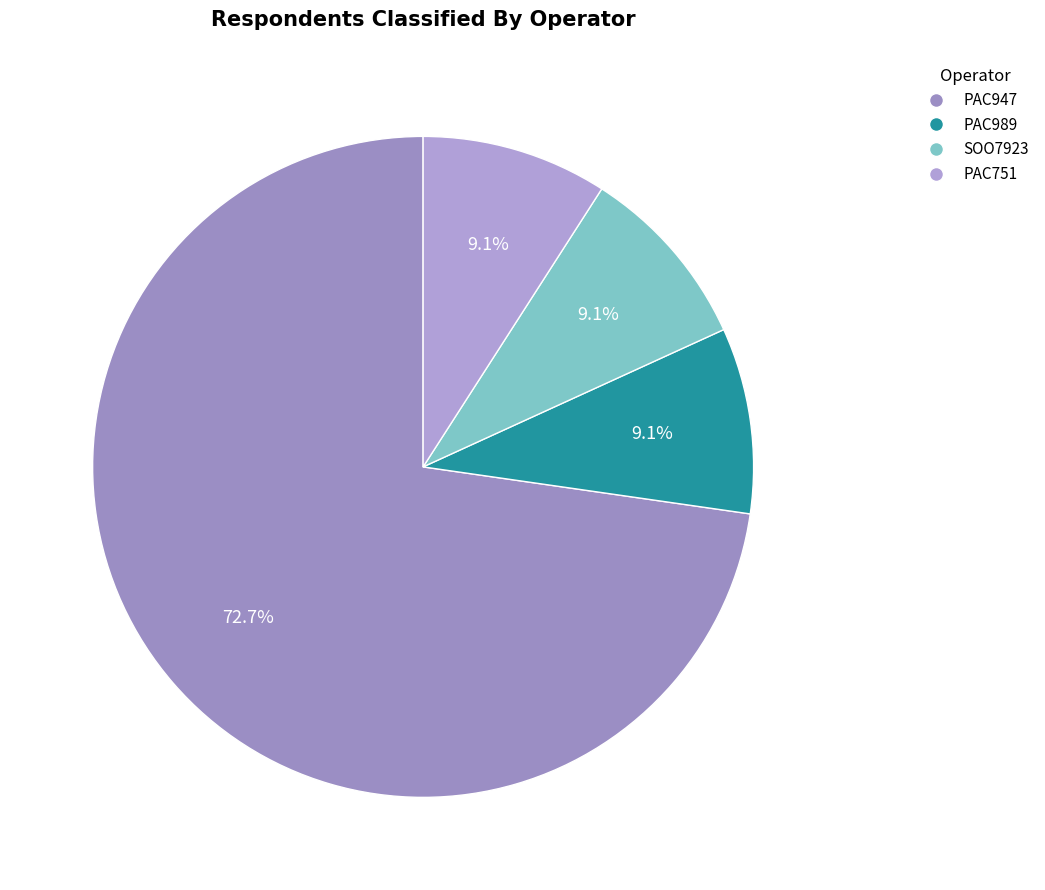

How many slices are in this pie chart?

4